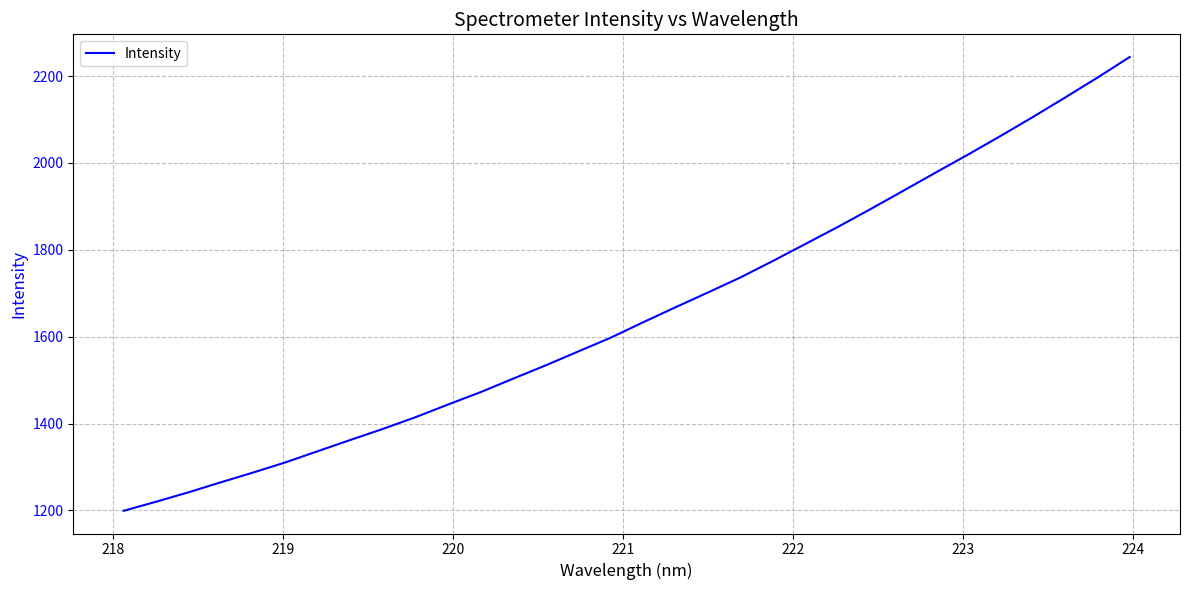

What is the greatest value displayed?

2243.7